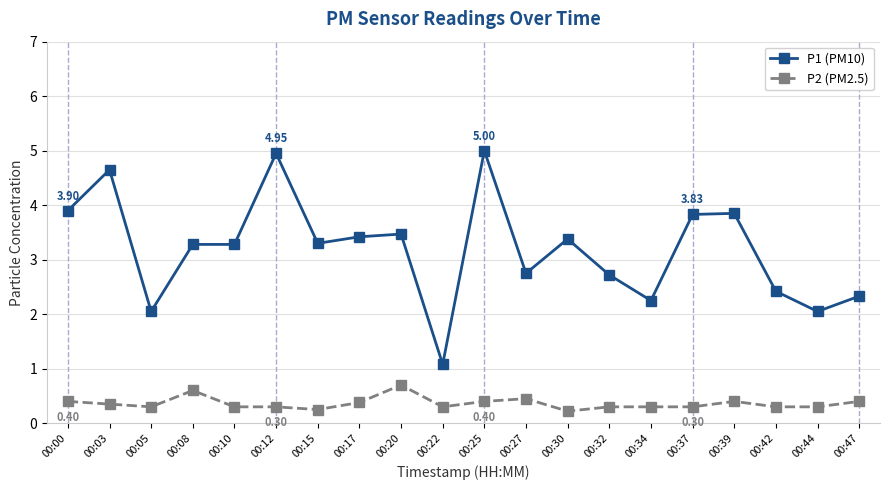

Which series has the largest range (max minus min)?

P1 (PM10)